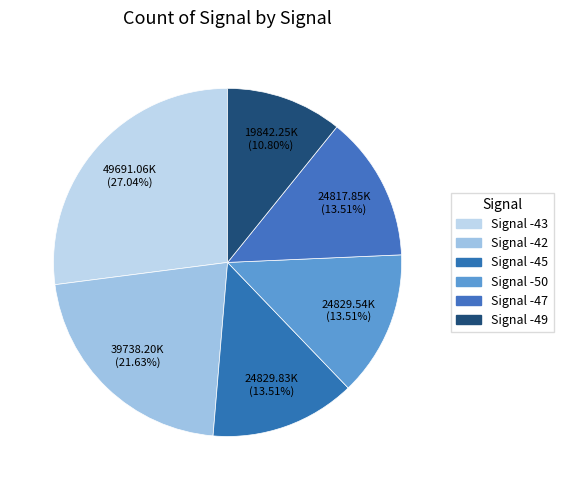

What is the smallest slice in the pie chart?

-49